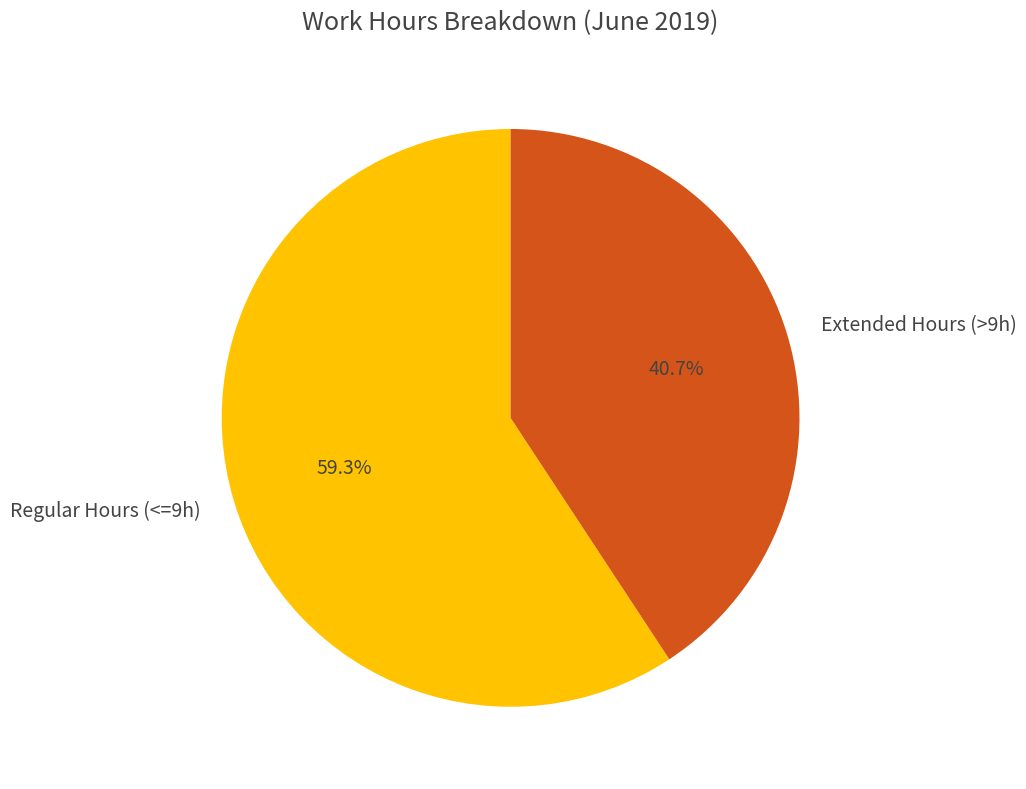

Does any single category account for the majority?

Yes